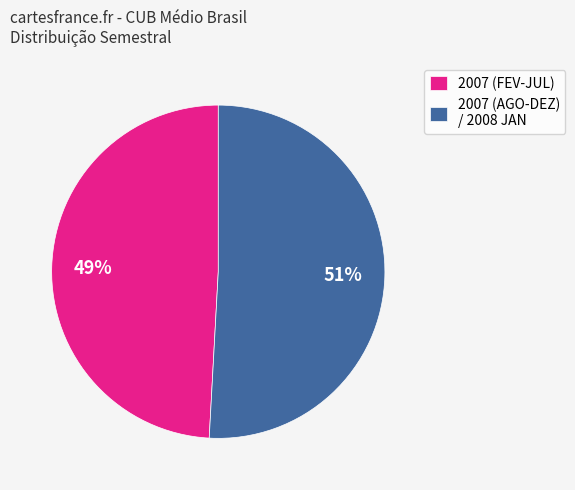

Is there any slice that represents more than half of the pie?

Yes